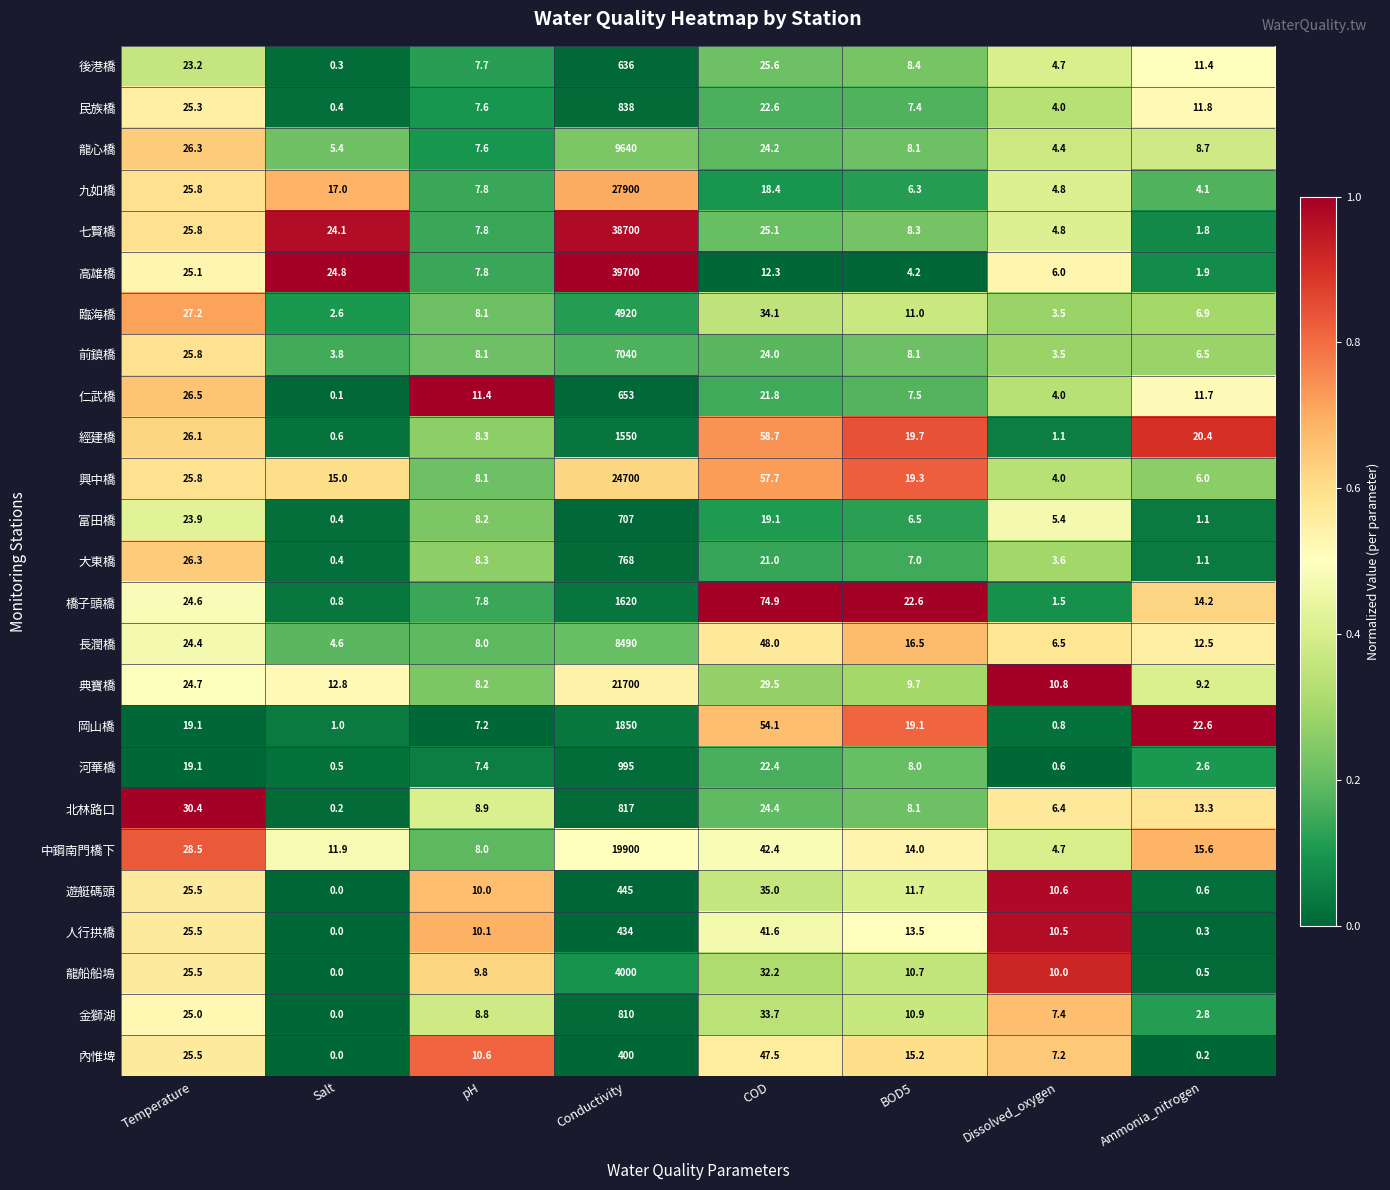

At which category does the chart reach its minimum across all series?

Salt